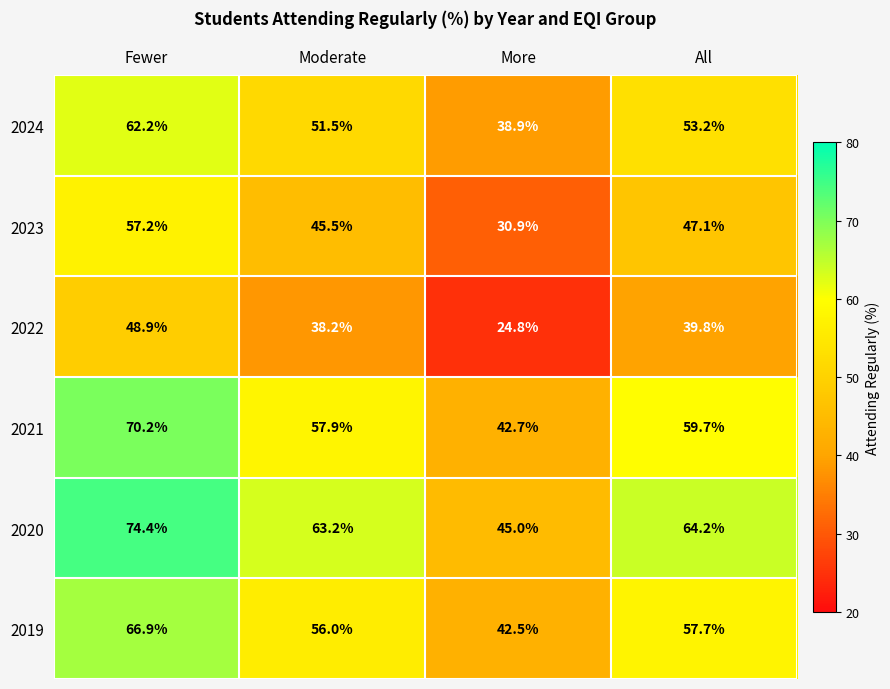

What is the difference between the second highest and second lowest values in the 2019 series?

1.7